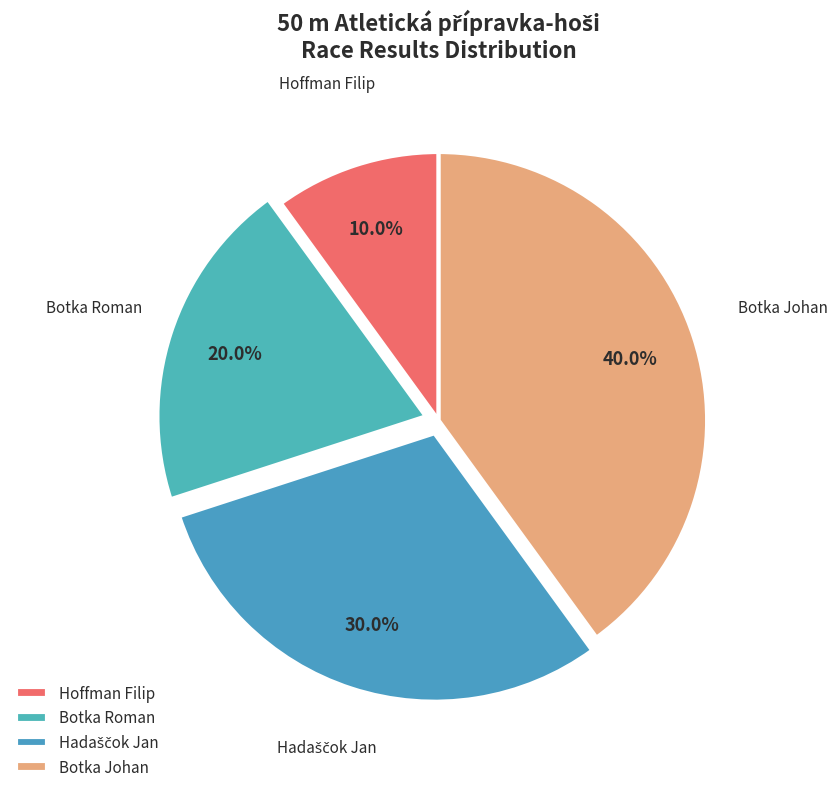

What is the total percentage of Botka Johan and Botka Roman?

60.0%